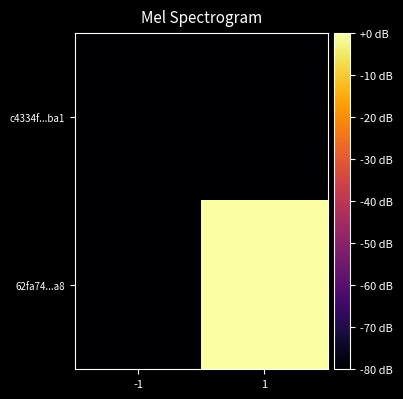

Which series has the widest spread of values?

62fa74...a8